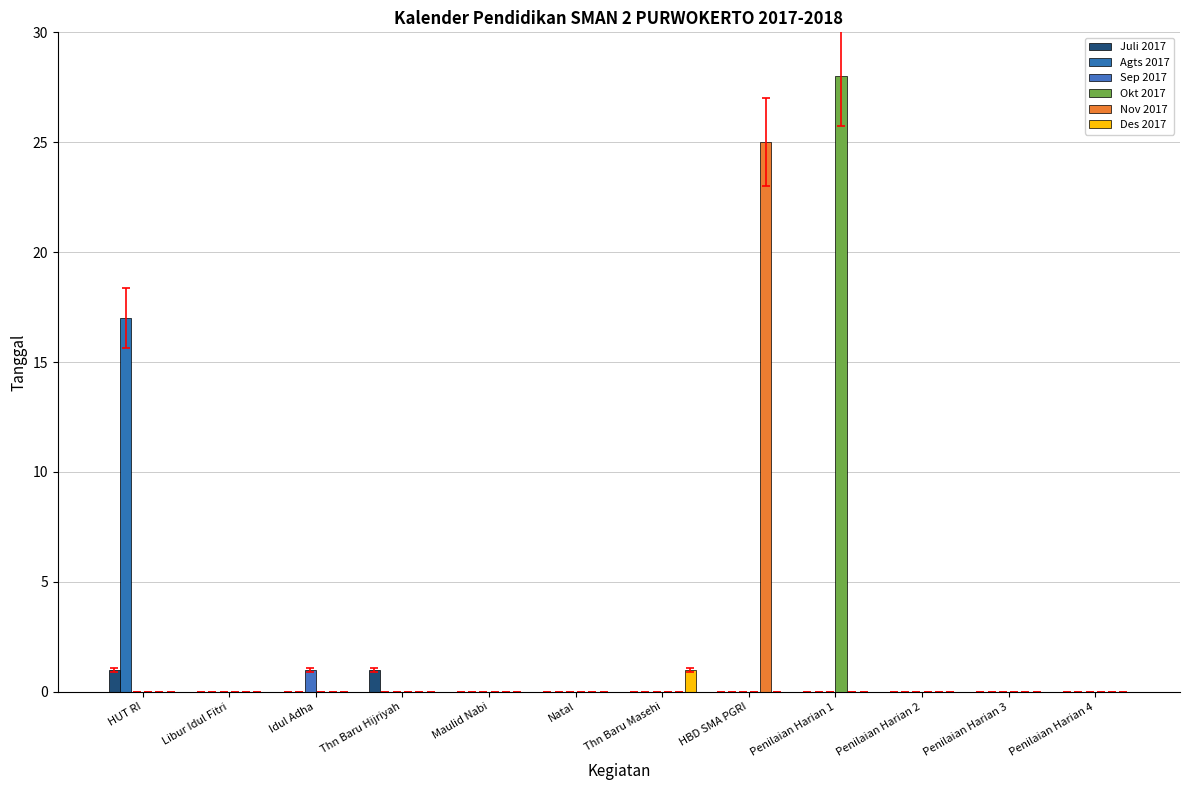

Is the value of Nov 2017 at Maulid Nabi greater than the value of Sep 2017 at Natal?

No